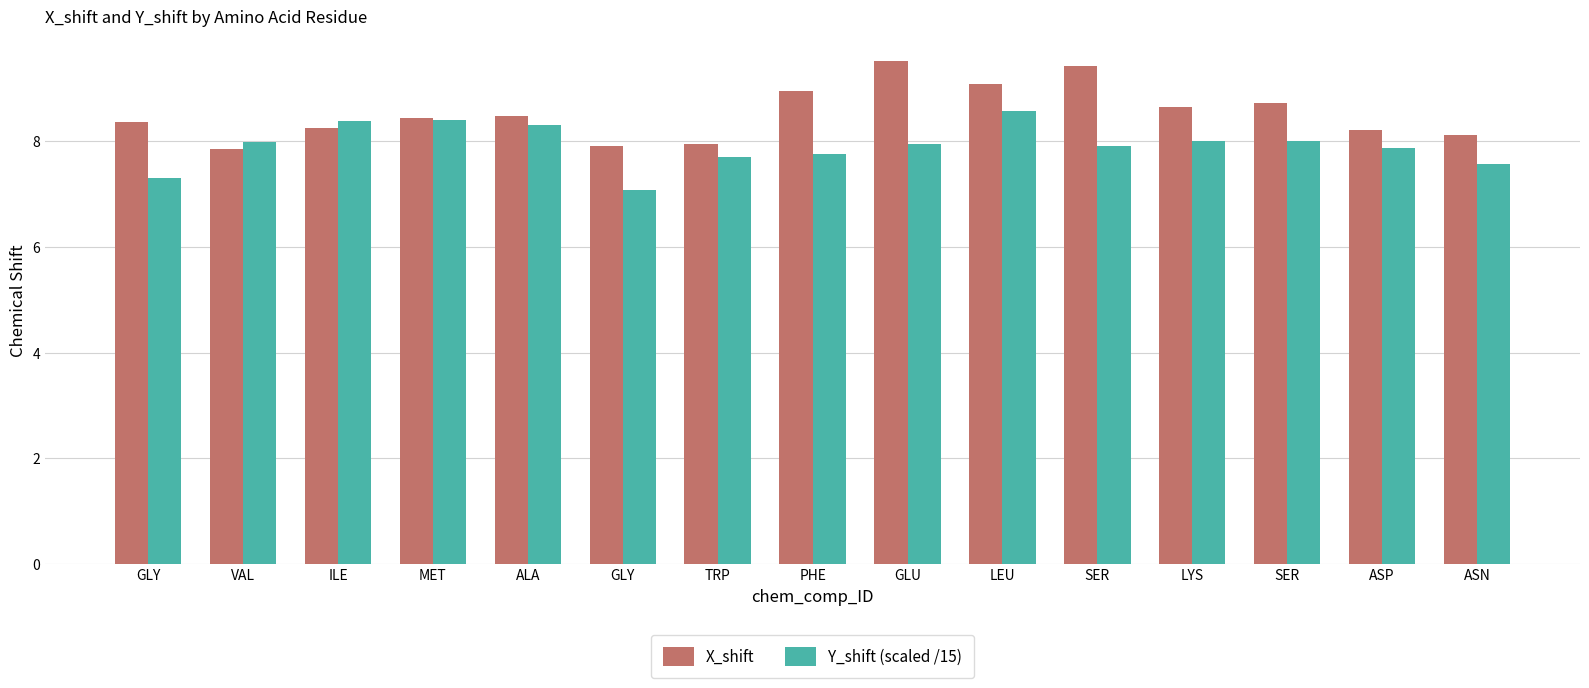

What is the label of the 7th bar from the right?

GLU